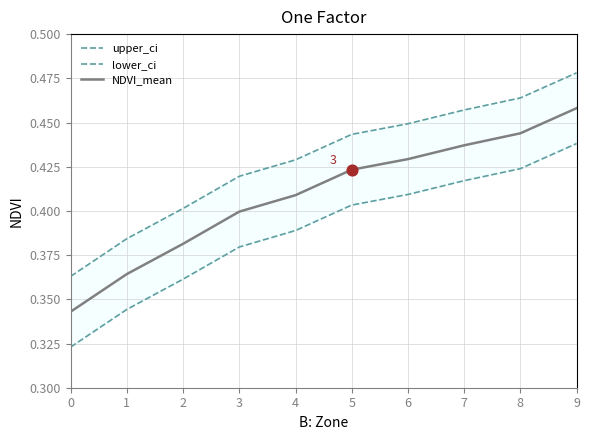

Is the value of upper_ci at 3 greater than the value of NDVI_mean at 5?

No